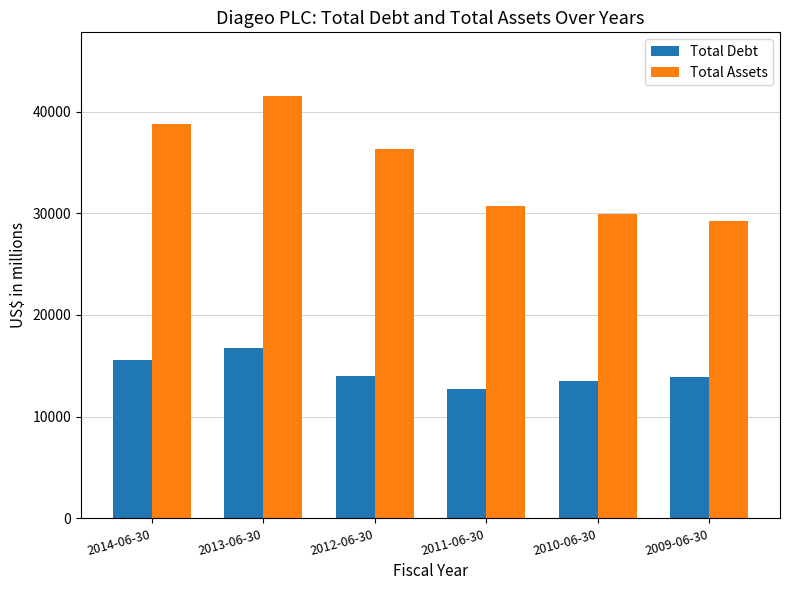

Which series has the widest spread of values?

Total Assets